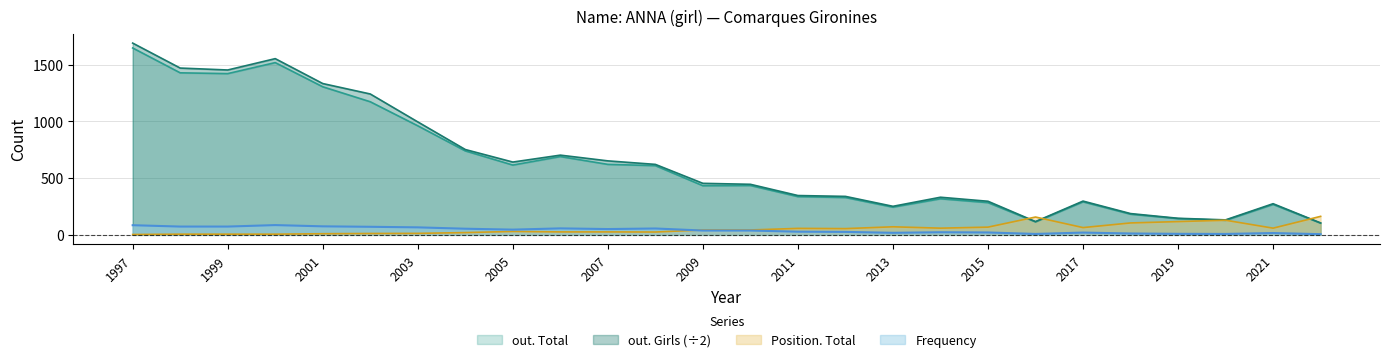

True or false: Frequency and out. Total intersect in this chart.

False